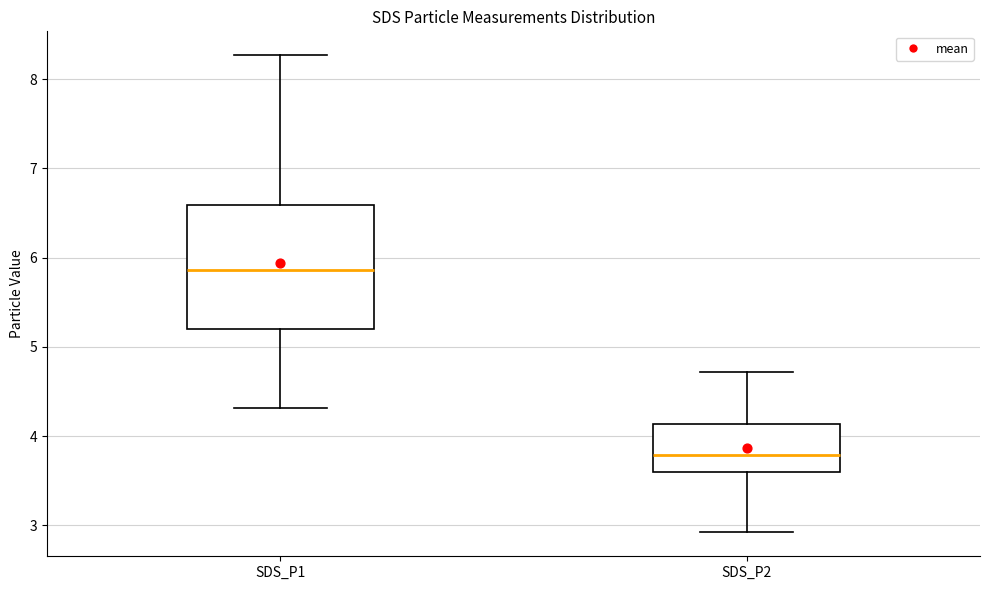

Where does the lower whisker of the box for SDS_P2 end on the y-axis? The values are not printed on the chart, so give them approximately, as read against the axis.

2.9